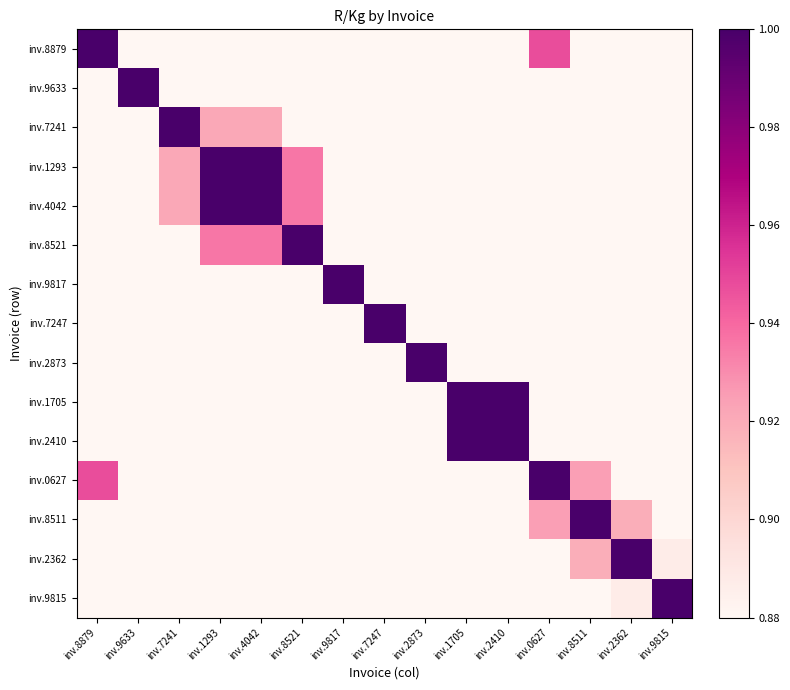

At inv.9815, list the series in order from smallest to largest.

inv.8521, inv.1293, inv.4042, inv.7241, inv.7247, inv.9817, inv.2873, inv.9633, inv.1705, inv.2410, inv.8879, inv.0627, inv.8511, inv.2362, inv.9815